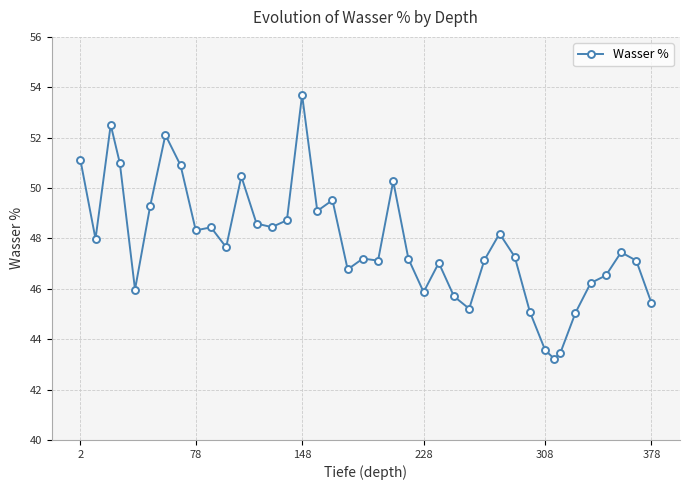

True or false: the data has more than 0 interior local peaks.

True